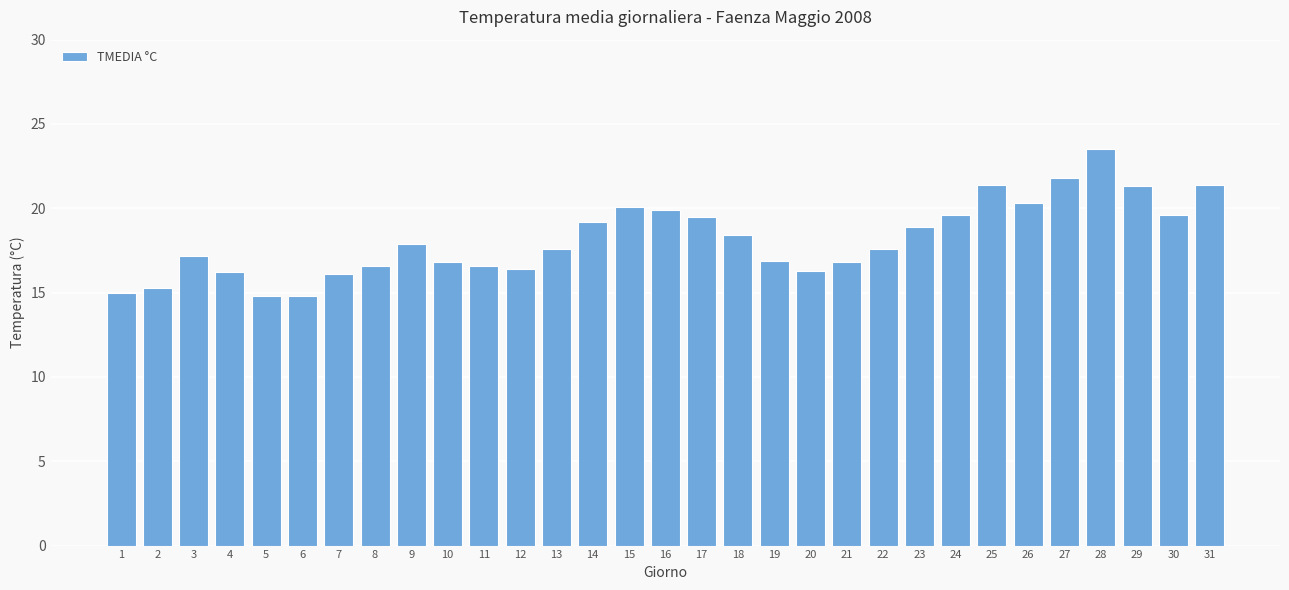

The value at 17 is 31.1. True or false?

False